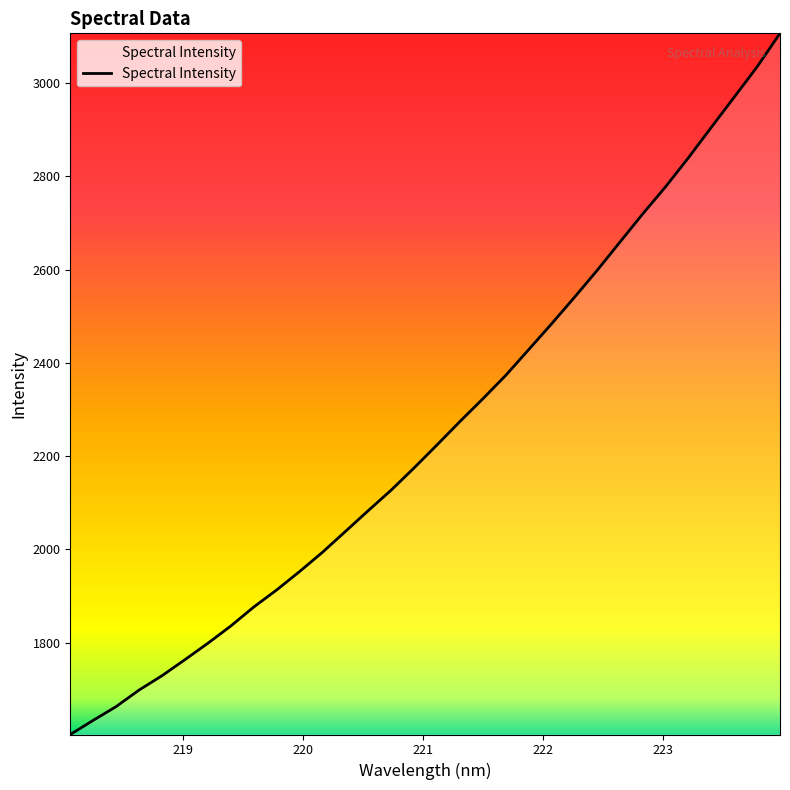

What is the difference between the maximum and minimum values?

1503.4